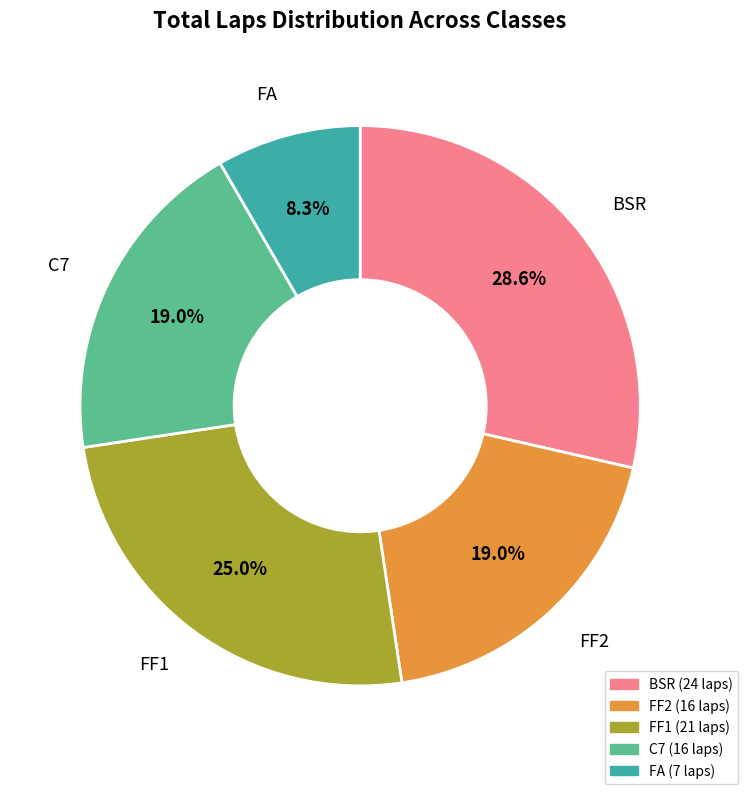

Which category has the biggest portion of the pie?

BSR